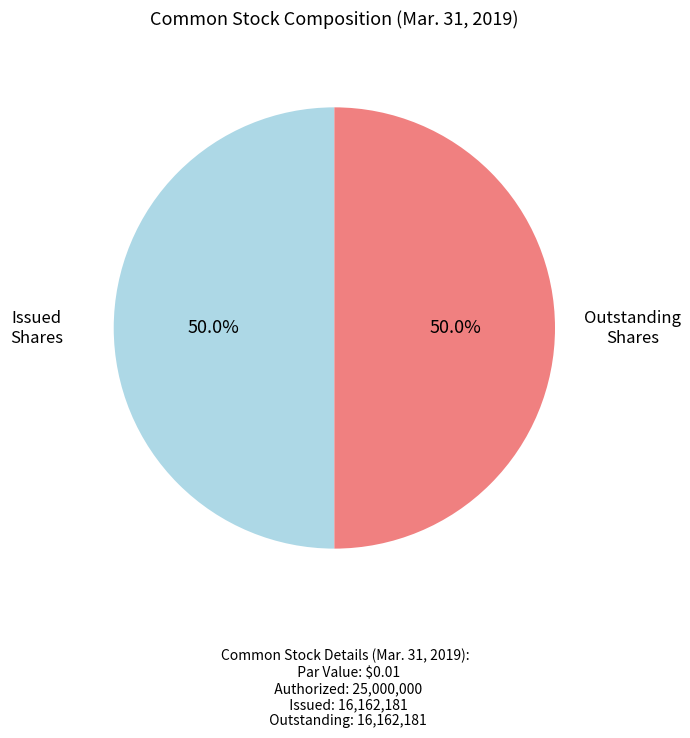

What portion of the pie excludes Issued Shares?

50.0%